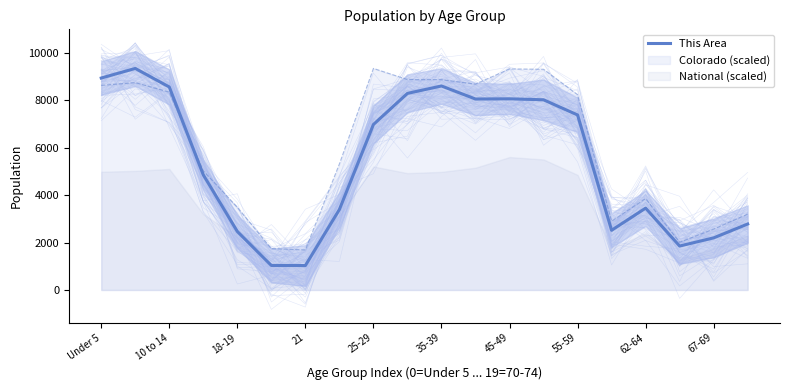

After their last crossing, which series has the higher values: This Area or Colorado (scaled)?

Colorado (scaled)